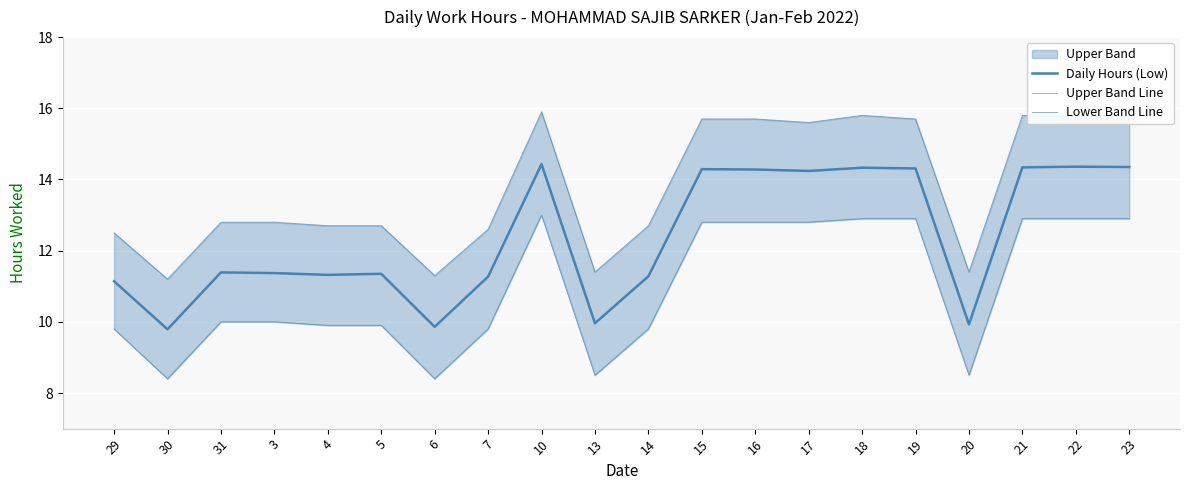

True or false: Upper Band Line has more than 2 interior local peaks.

False